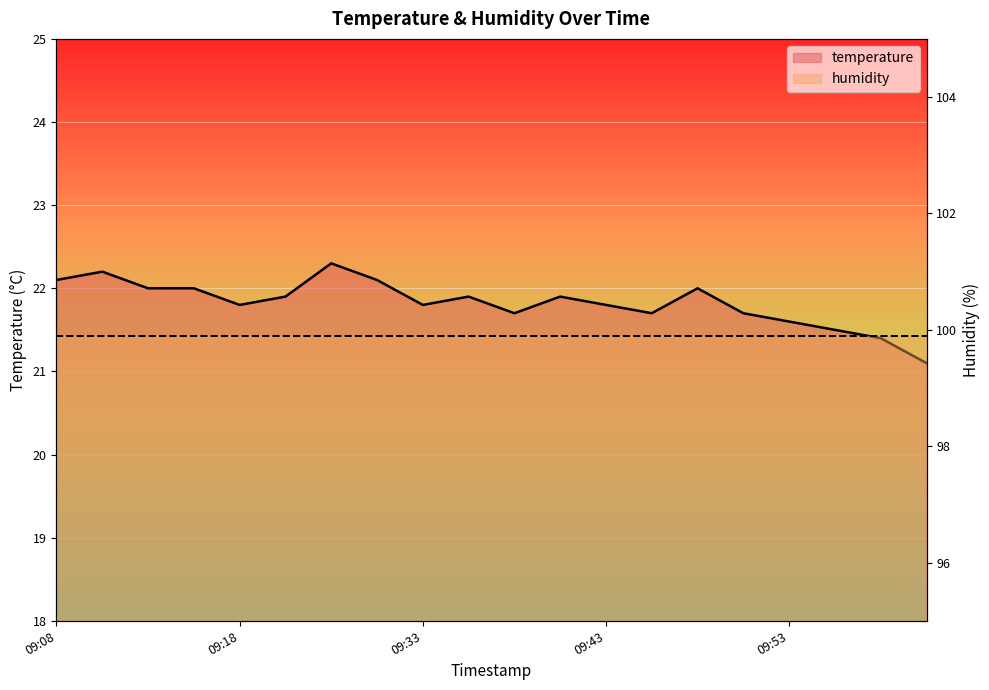

What is the maximum value shown in the chart?

22.3